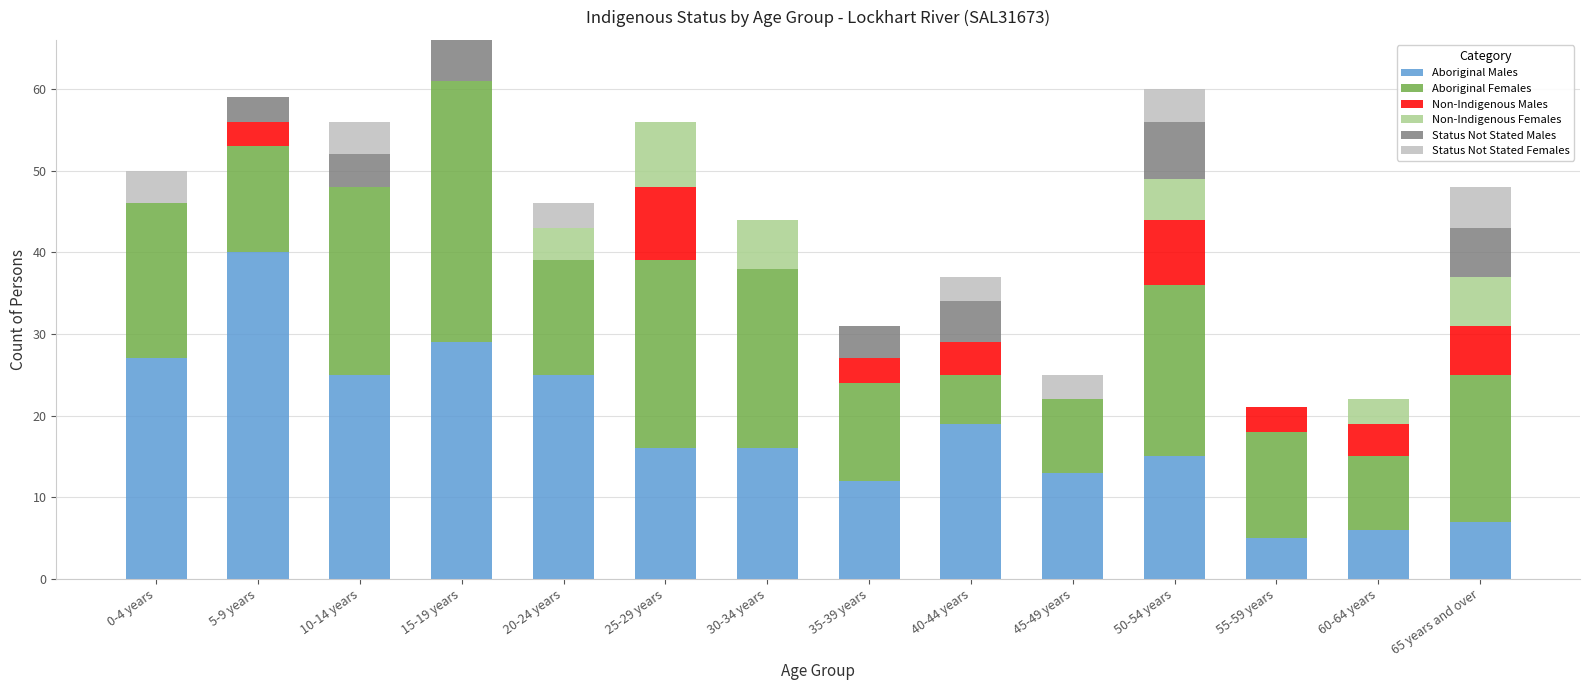

At which category is the sum across all series the highest?

15-19 years